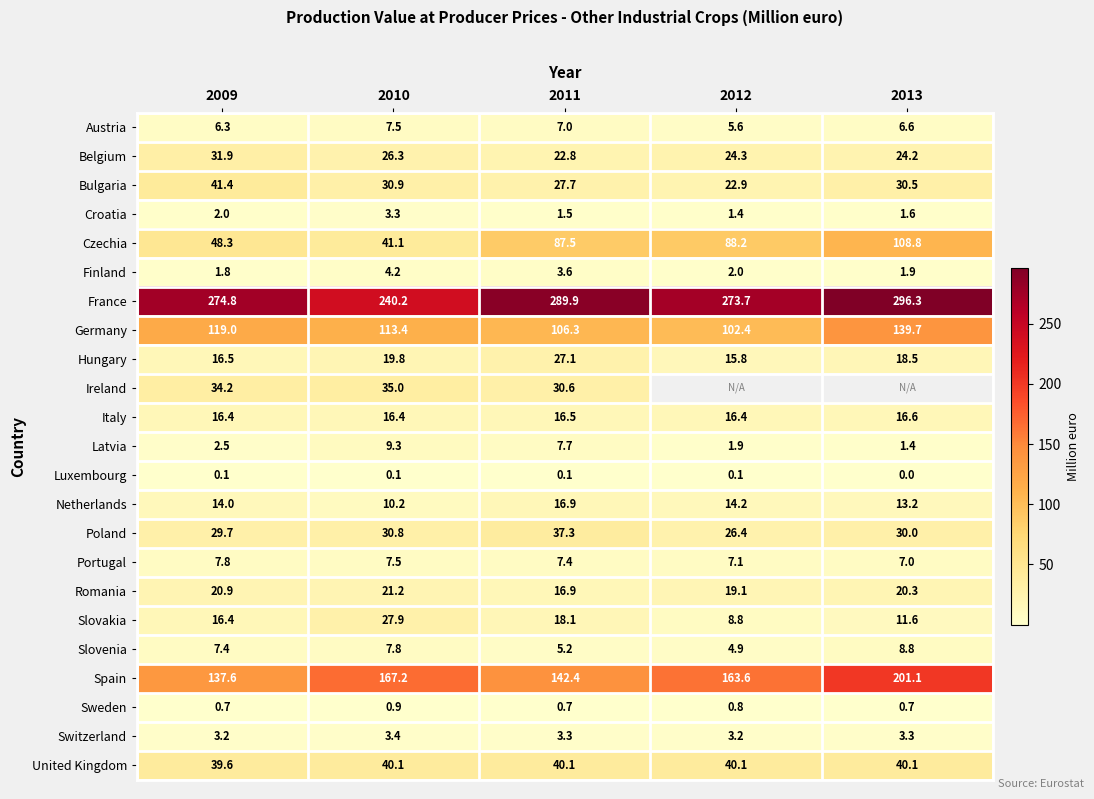

Is the value of Germany at 2010 greater than the value of Latvia at 2010?

Yes